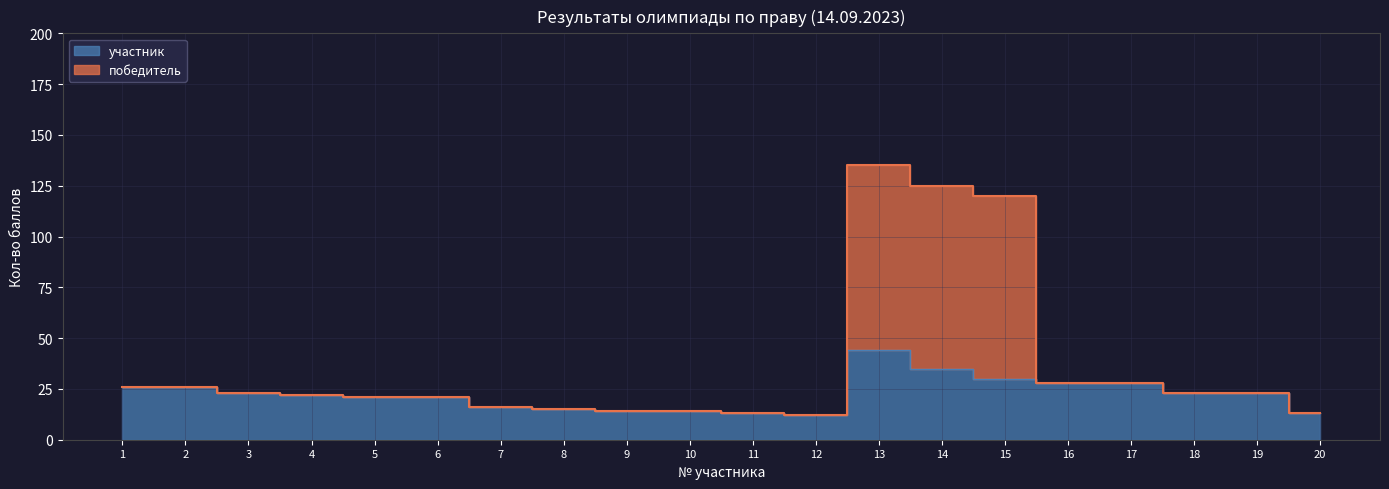

Is the value of участник at 7 greater than the value of победитель at 14?

No